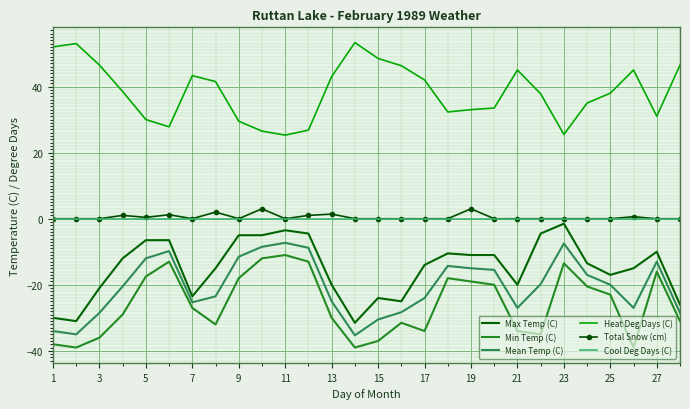

True or false: Total Snow (cm) and Mean Temp (C) intersect in this chart.

False